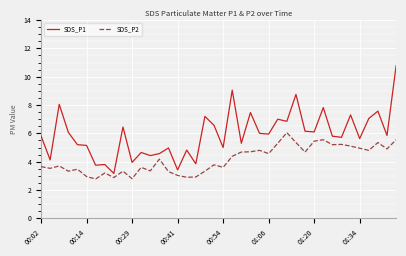

What is the highest value of the SDS_P1 series?

10.8